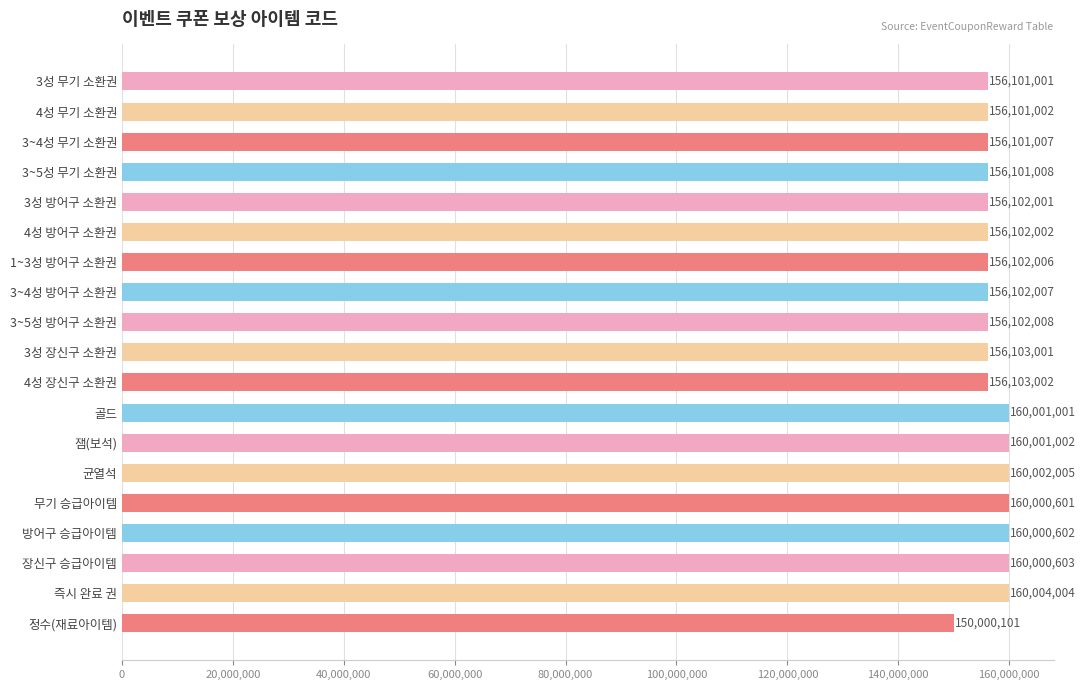

Rank the categories by value from lowest to highest.

정수(재료아이템), 3성 무기 소환권, 4성 무기 소환권, 3~4성 무기 소환권, 3~5성 무기 소환권, 3성 방어구 소환권, 4성 방어구 소환권, 1~3성 방어구 소환권, 3~4성 방어구 소환권, 3~5성 방어구 소환권, 3성 장신구 소환권, 4성 장신구 소환권, 무기 승급아이템, 방어구 승급아이템, 장신구 승급아이템, 골드, 잼(보석), 균열석, 즉시 완료 권